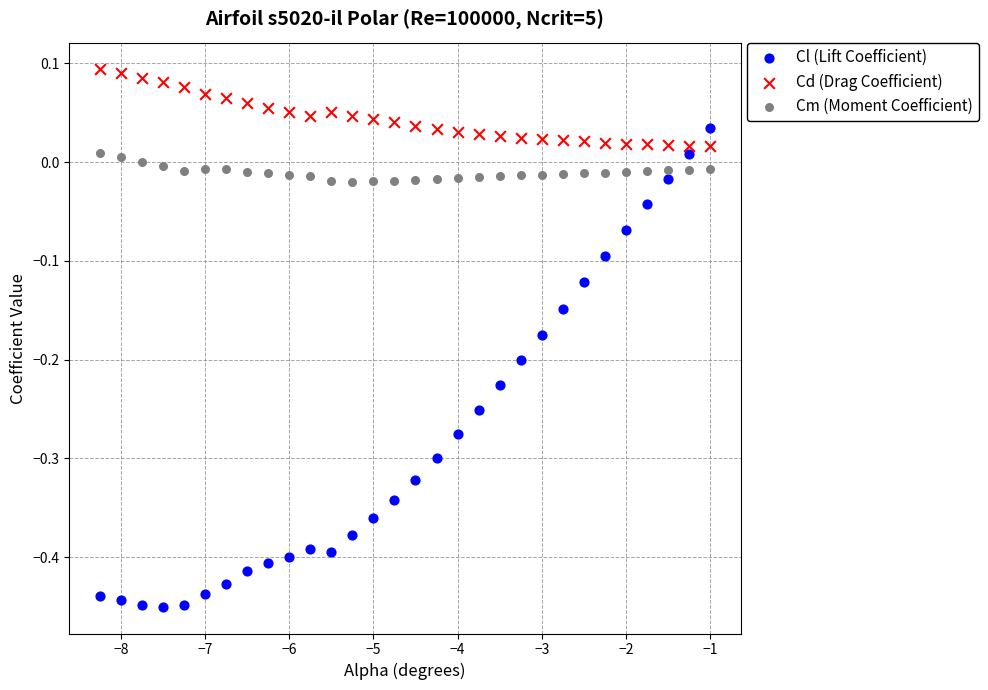

Across all data points, what is the range of X values (max minus min)?

7.2